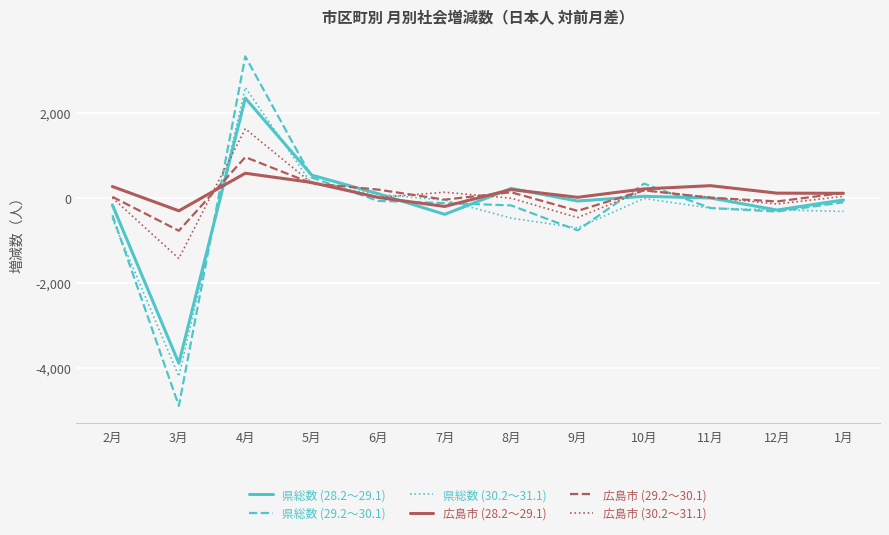

True or false: 広島市 (29.2～30.1) has a value of 963 at 4月.

True